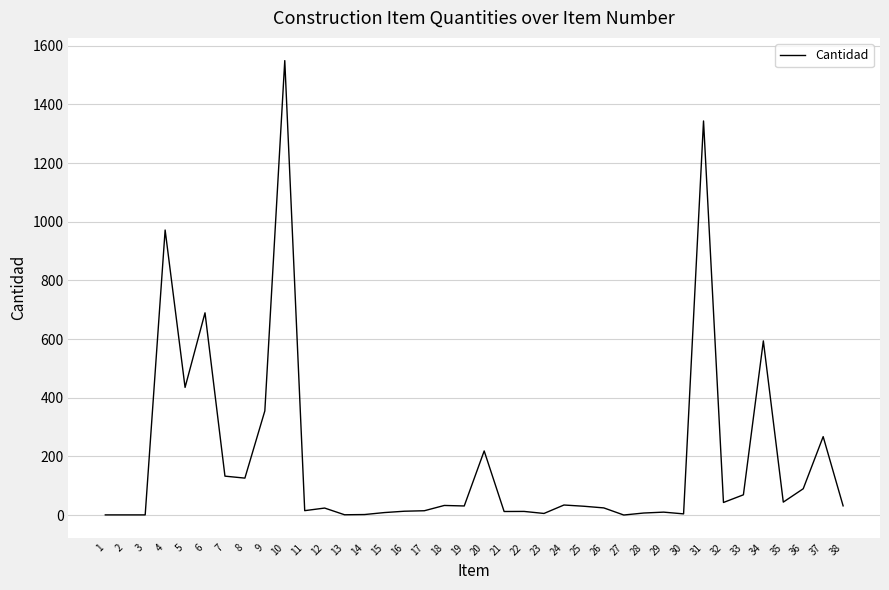

What is the maximum value shown in the chart?

1548.9